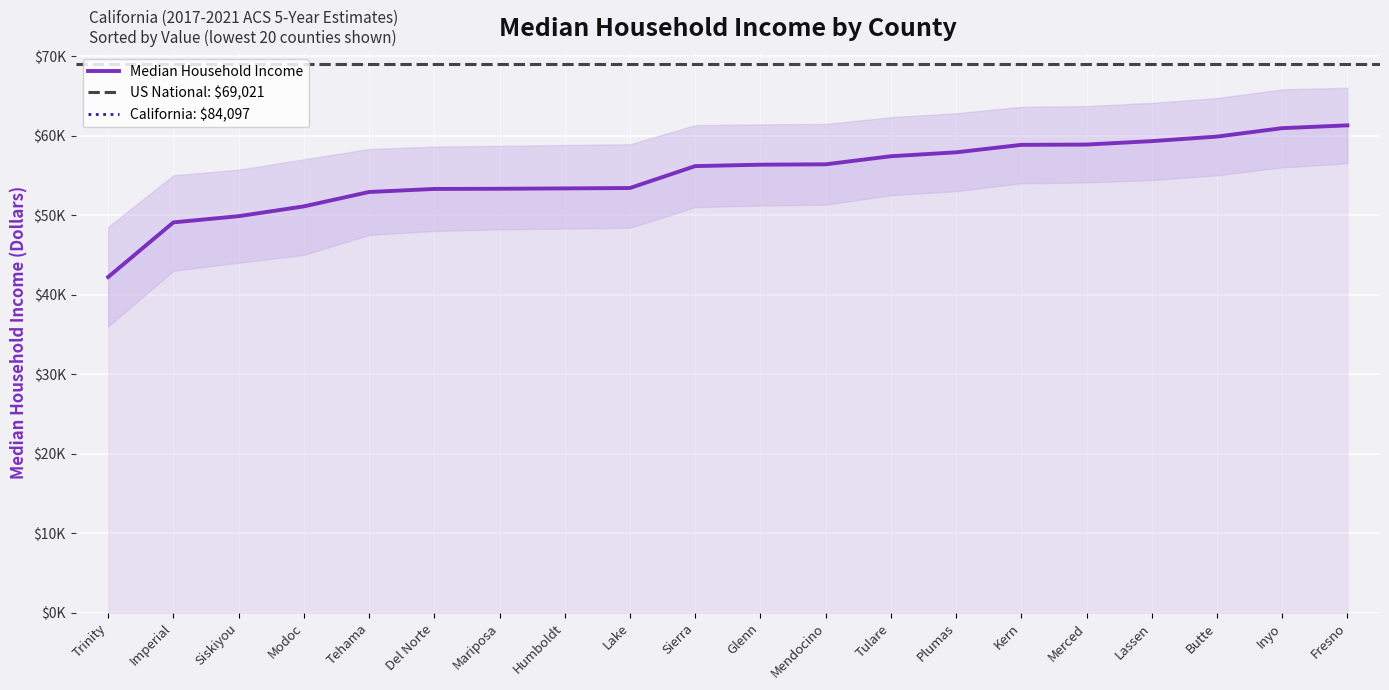

What is the minimum value shown in the chart?

42206